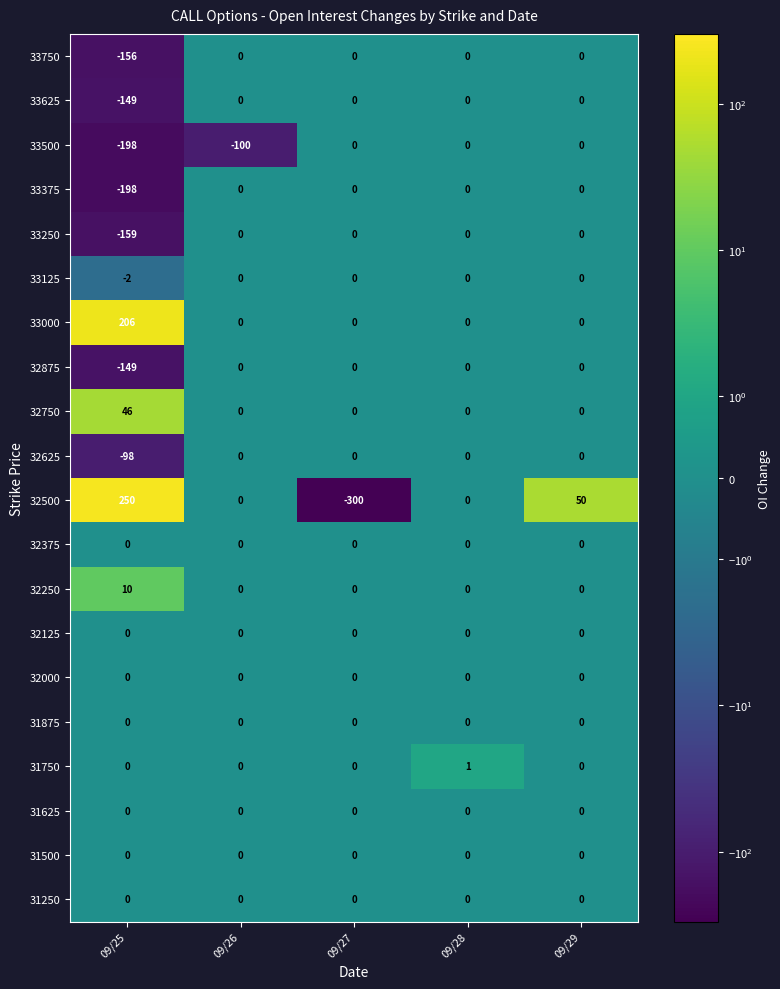

At which label does 32500 first exceed 0?

09/25